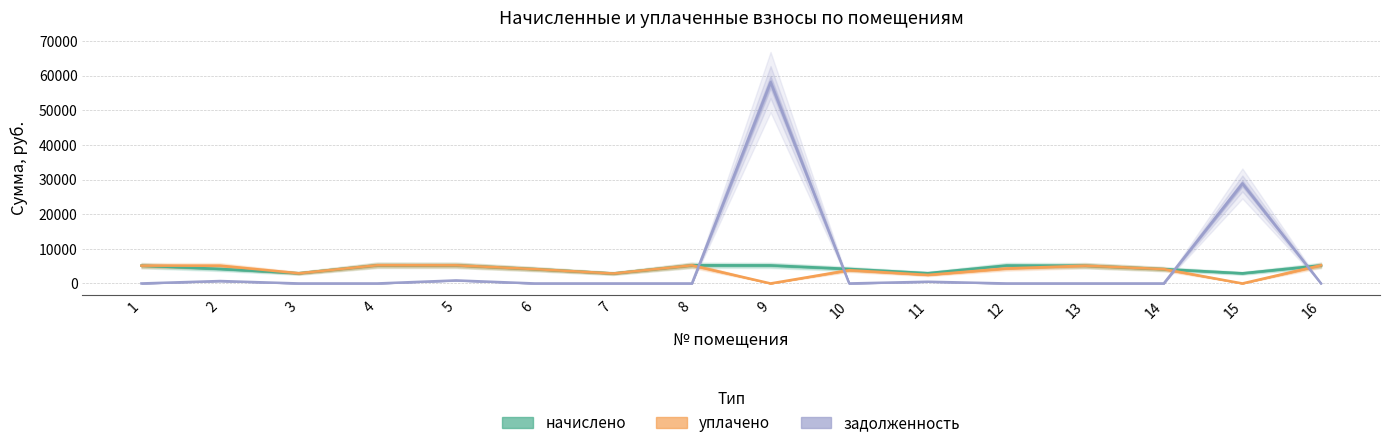

True or false: начислено has more than 2 points higher than both neighbors.

True